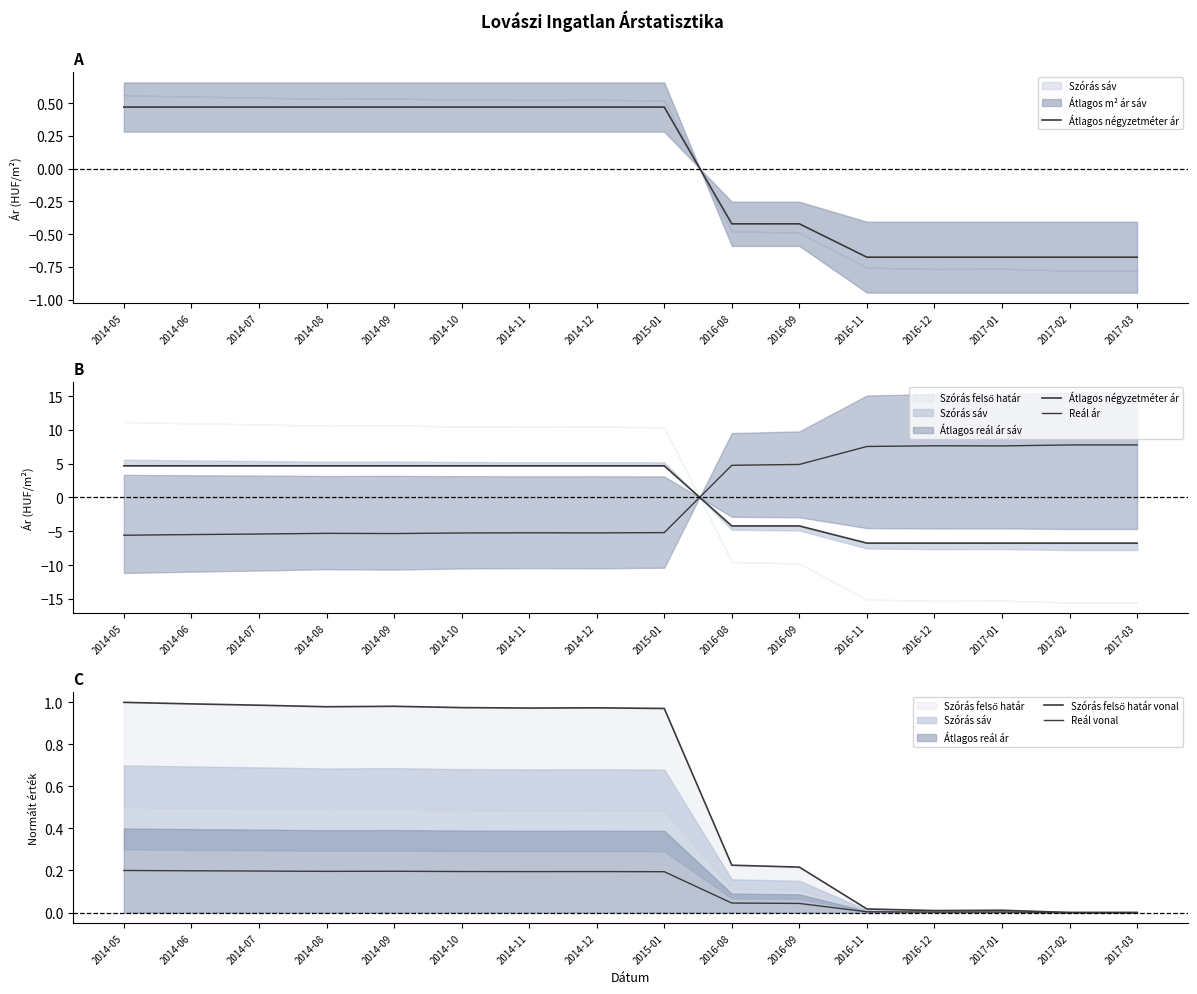

Which category has the lowest value across all series?

2016-11